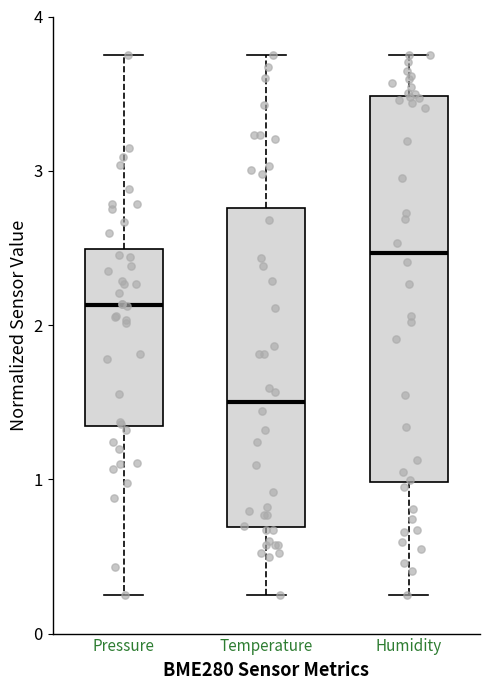

Which box has the highest median line?

Humidity